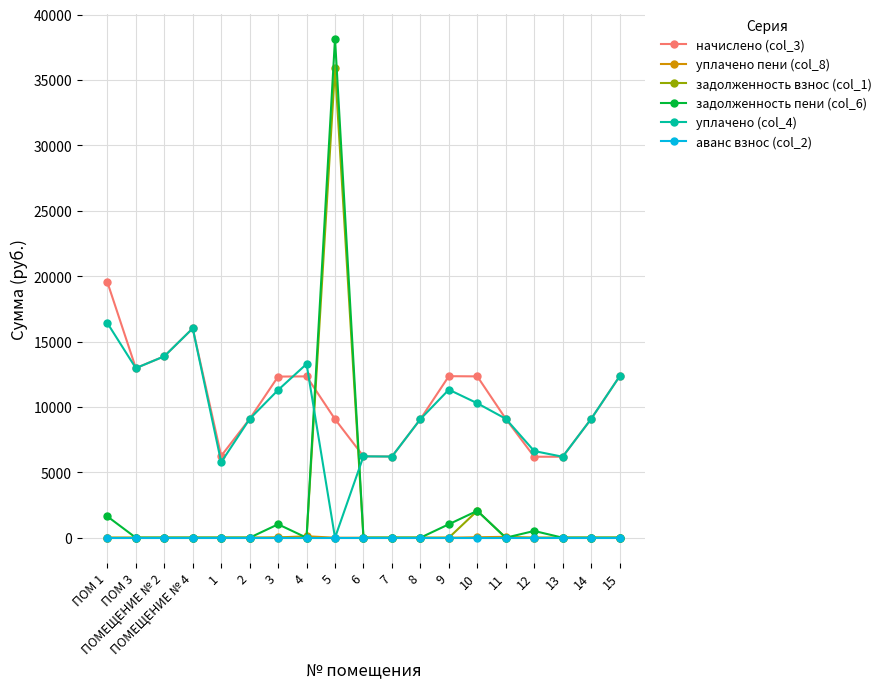

How many data points in начислено (col_3) are above 9093?

10